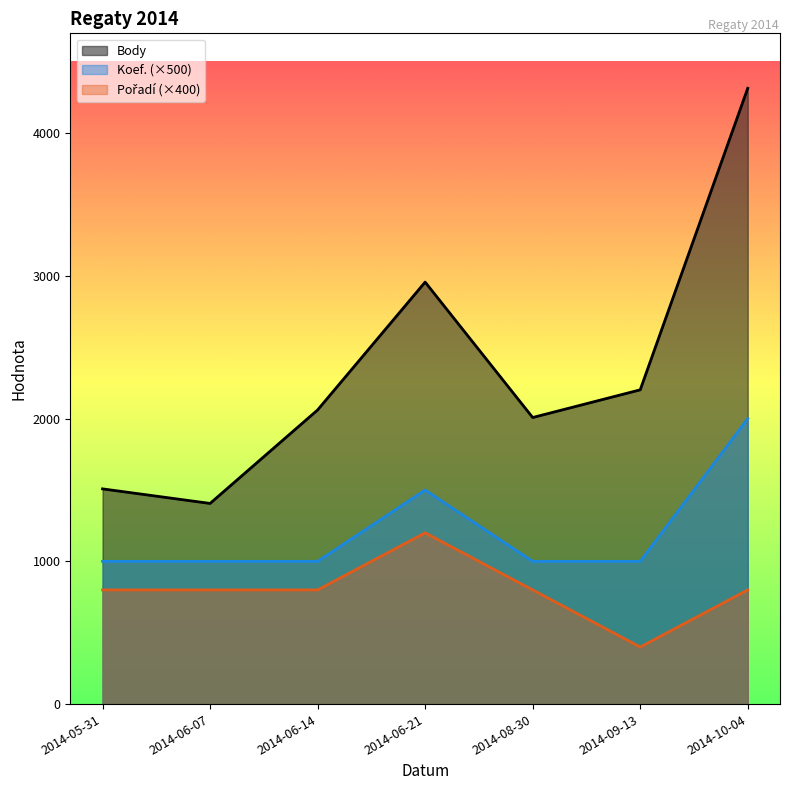

What is the value of the Koef. point at the 5th from the left?

1000